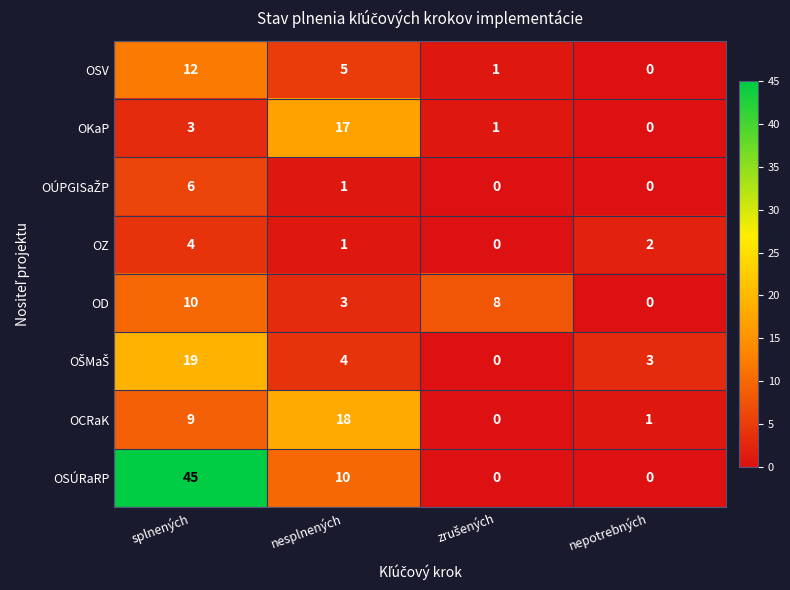

Is it true that OZ equals 2 at nesplnených?

False